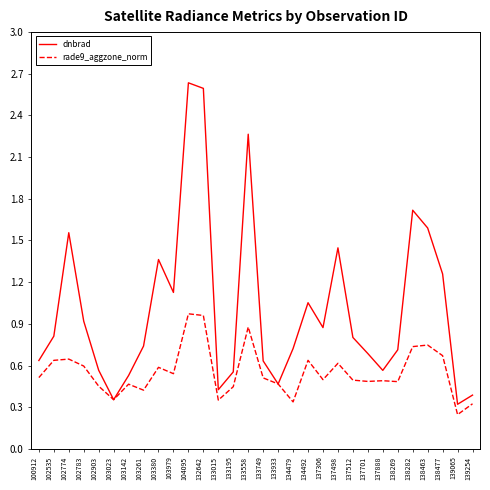

How many interior local peaks does the dnbrad series have?

7